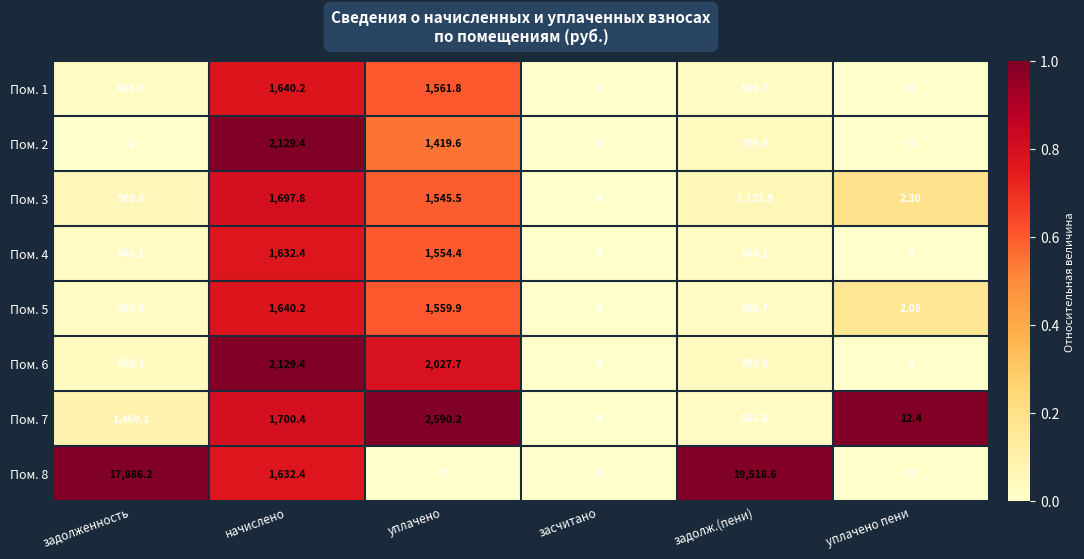

What is the spread (max minus min) of values at начислено?

497.0